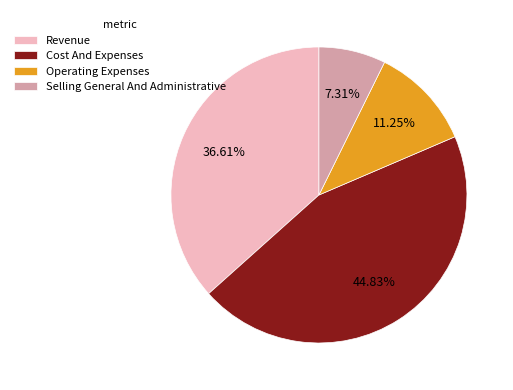

Rank the categories by value from highest to lowest.

Cost And Expenses, Revenue, Operating Expenses, Selling General And Administrative